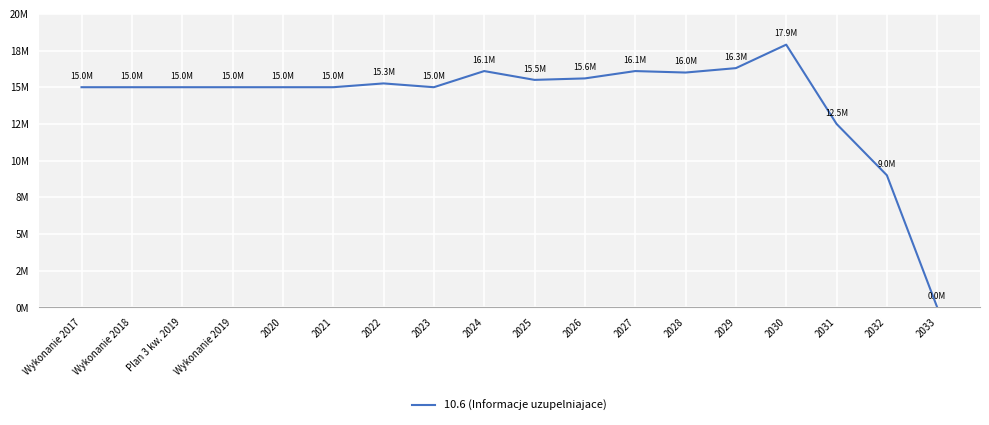

Which has a higher value, 2031 or 2030?

2030